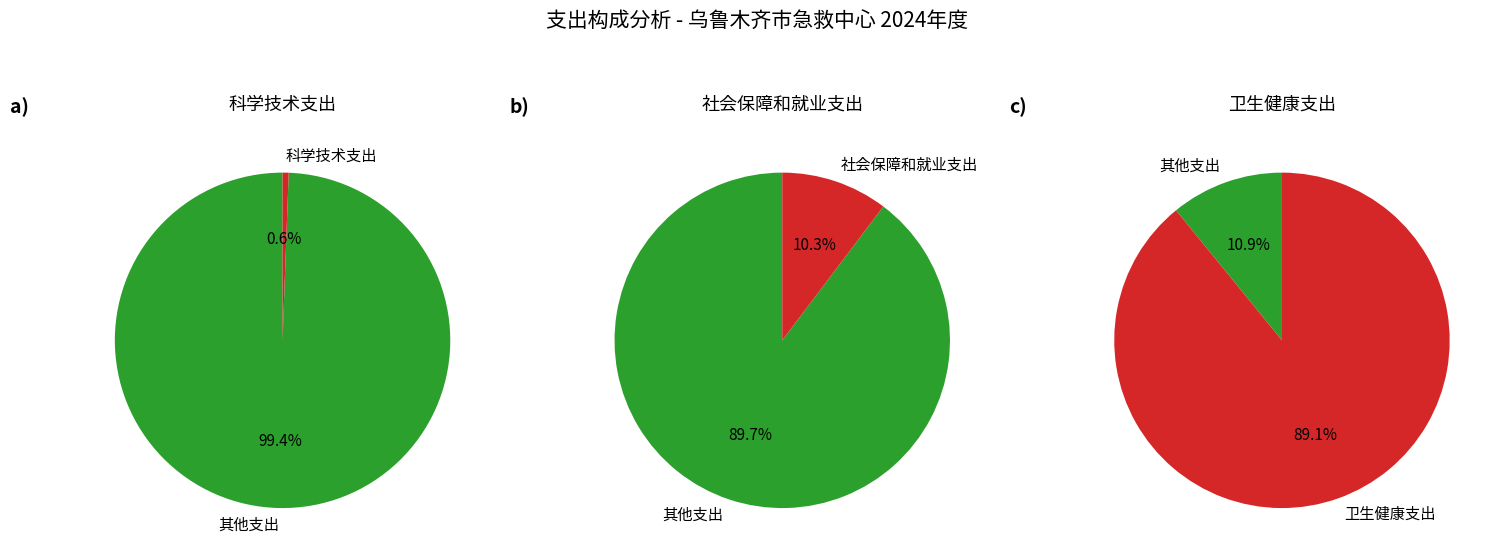

Which category has the biggest portion of the pie?

卫生健康支出